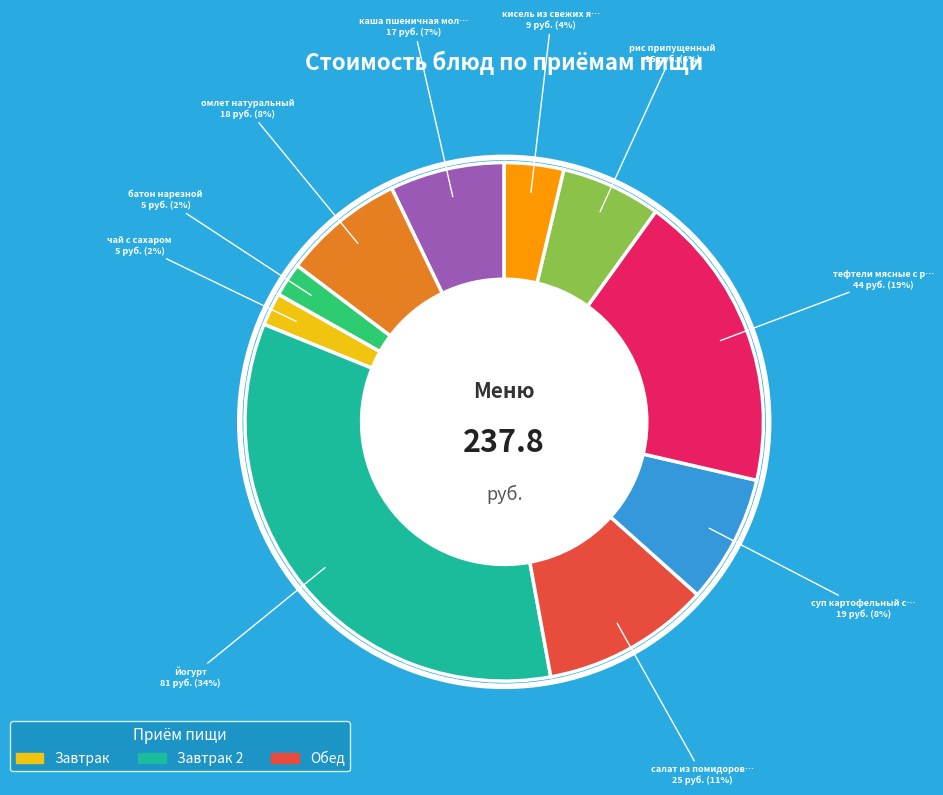

Is there a majority slice in this chart?

No